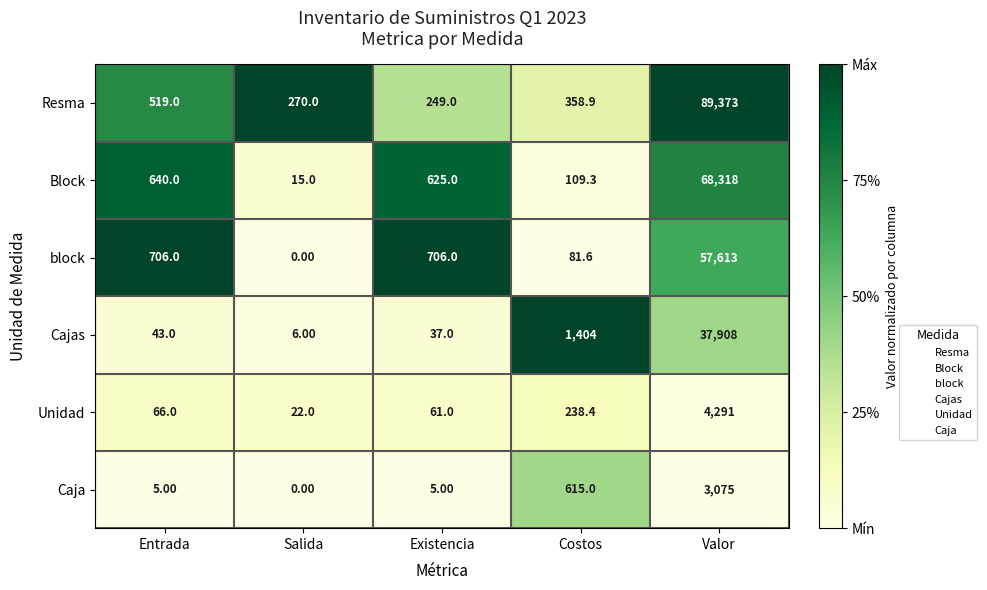

At which category does the chart reach its peak across all series?

Valor